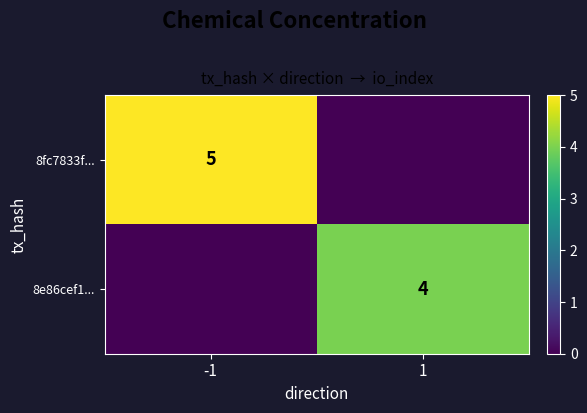

How many categories are shown in the chart?

2